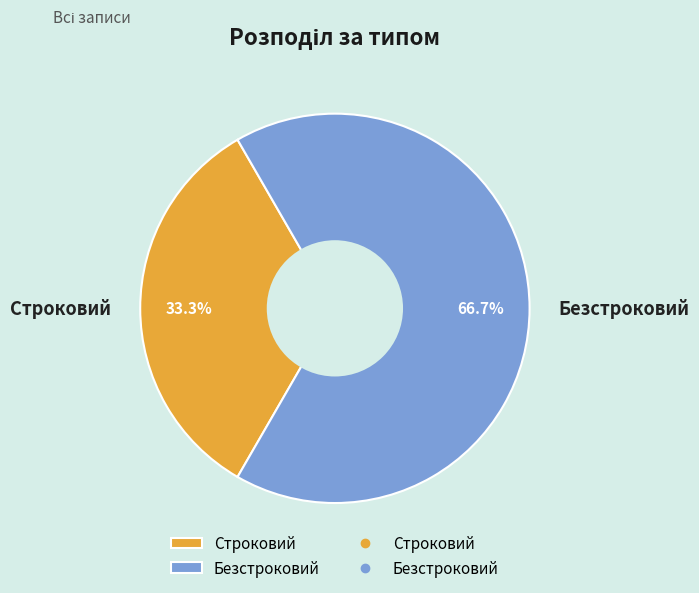

Which slice is the largest?

Безстроковий